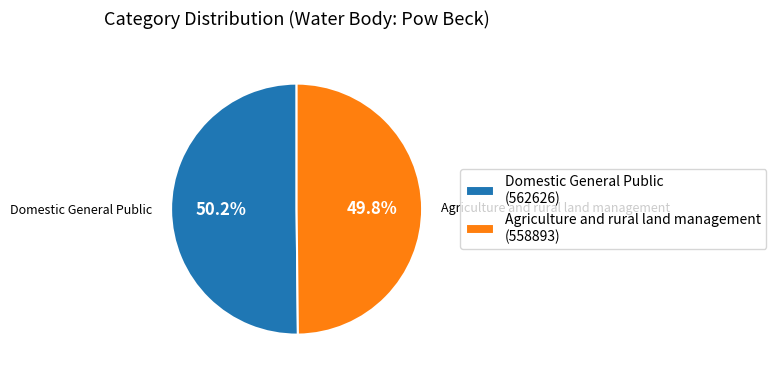

Is there a majority slice in this chart?

Yes